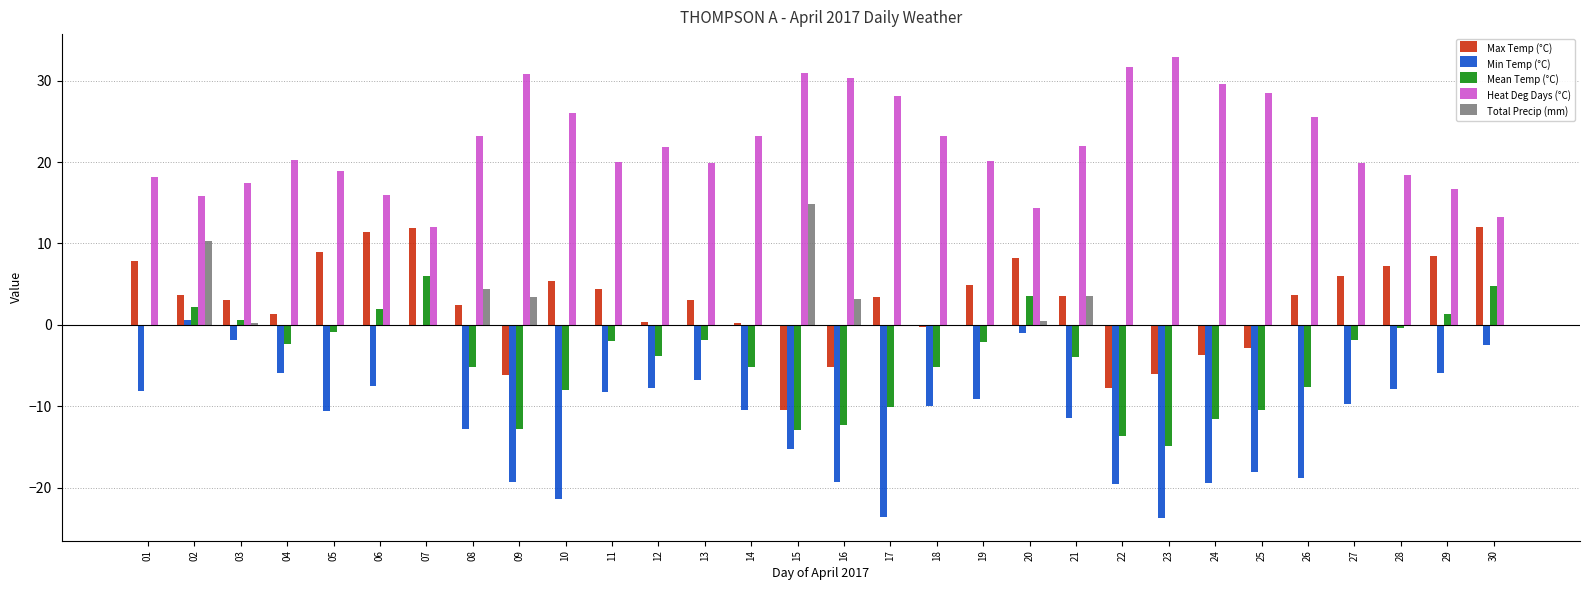

Which series has the largest total across all categories?

Heat Deg Days (°C)